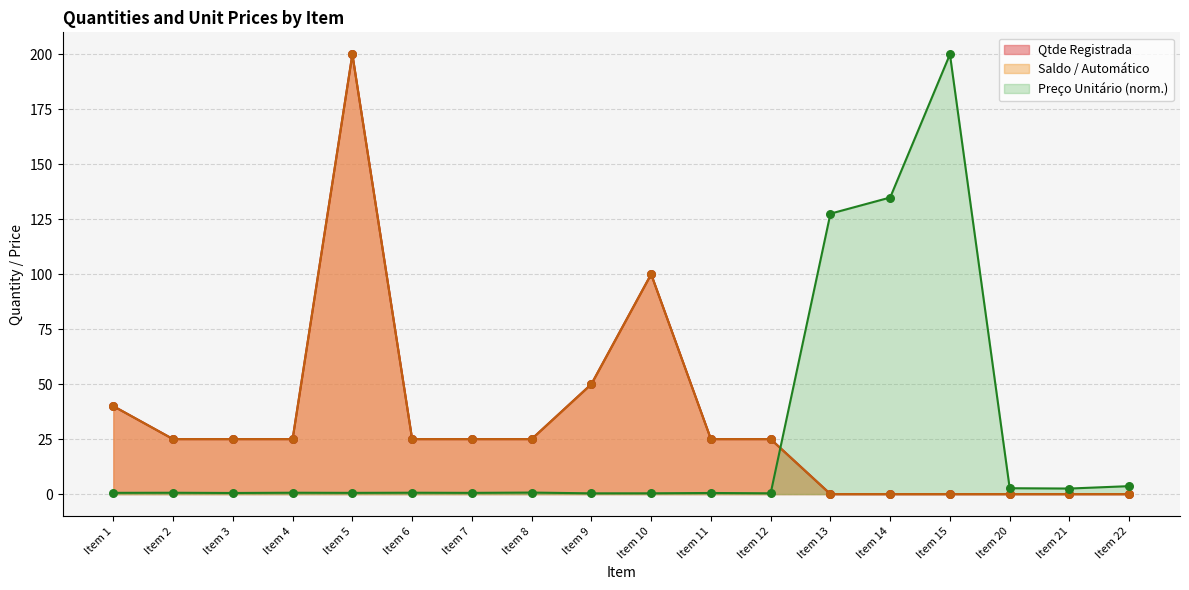

Which series reaches the maximum Y coordinate?

Qtde Registrada